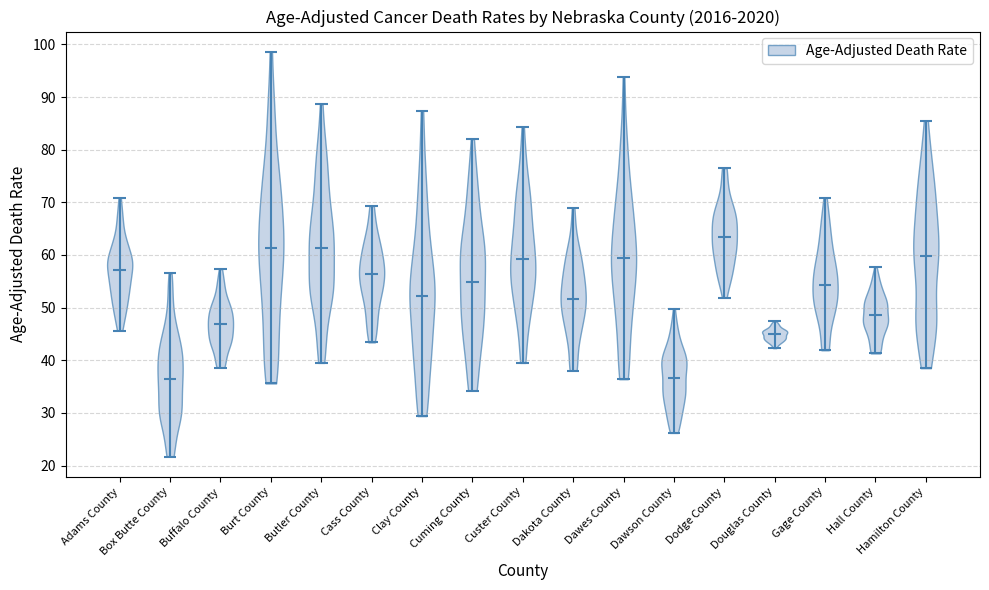

Reading left to right, read every violin against the y-axis: where its median line is, and the lowest and highest points it reaches. The values are not printed on the chart, so give them approximately, as read against the axis.

Adams County: median line 57, lowest point 46, highest point 71
Box Butte County: median line 36, lowest point 22, highest point 57
Buffalo County: median line 47, lowest point 39, highest point 57
Burt County: median line 61, lowest point 36, highest point 99
Butler County: median line 61, lowest point 40, highest point 89
Cass County: median line 56, lowest point 43, highest point 69
Clay County: median line 52, lowest point 29, highest point 87
Cuming County: median line 55, lowest point 34, highest point 82
Custer County: median line 59, lowest point 40, highest point 84
Dakota County: median line 52, lowest point 38, highest point 69
Dawes County: median line 59, lowest point 36, highest point 94
Dawson County: median line 37, lowest point 26, highest point 50
Dodge County: median line 63, lowest point 52, highest point 77
Douglas County: median line 45, lowest point 42, highest point 47
Gage County: median line 54, lowest point 42, highest point 71
Hall County: median line 49, lowest point 41, highest point 58
Hamilton County: median line 60, lowest point 39, highest point 86